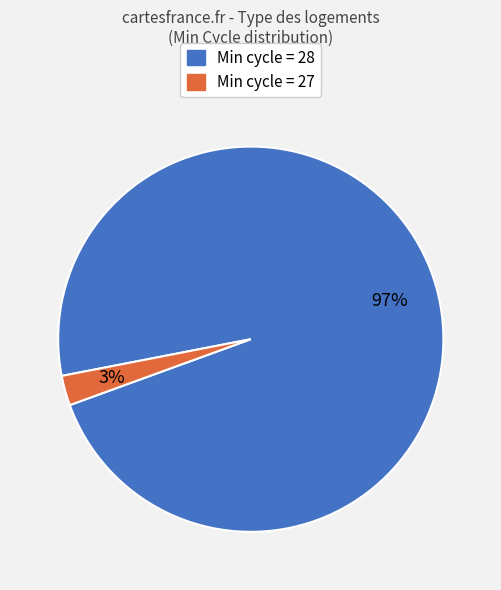

Is there a majority slice in this chart?

Yes